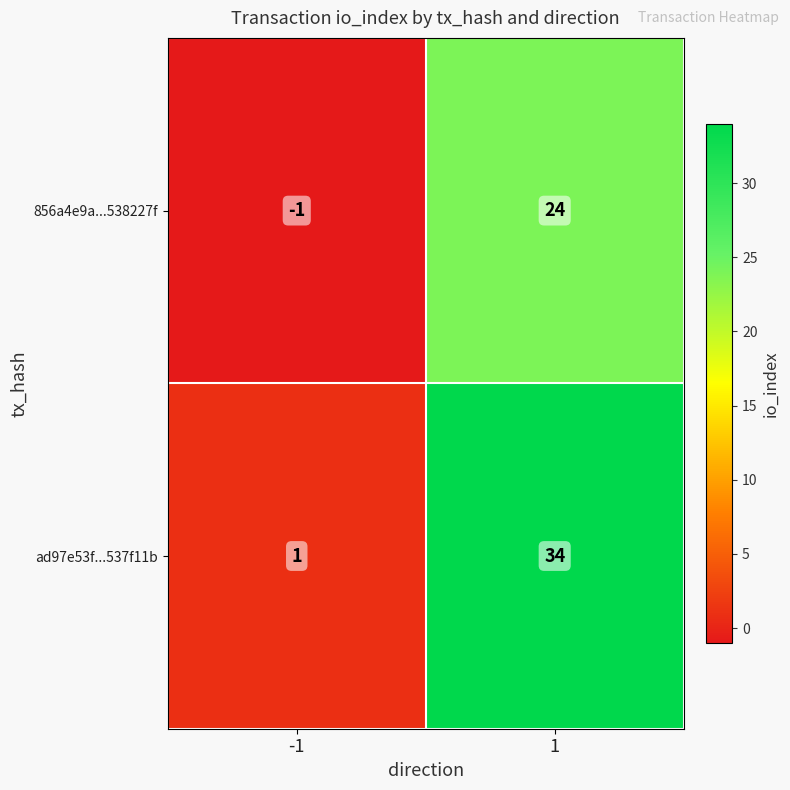

Reading left to right, extract all data points from this chart.

856a4e9a...538227f: -1	24
ad97e53f...537f11b: 1	34